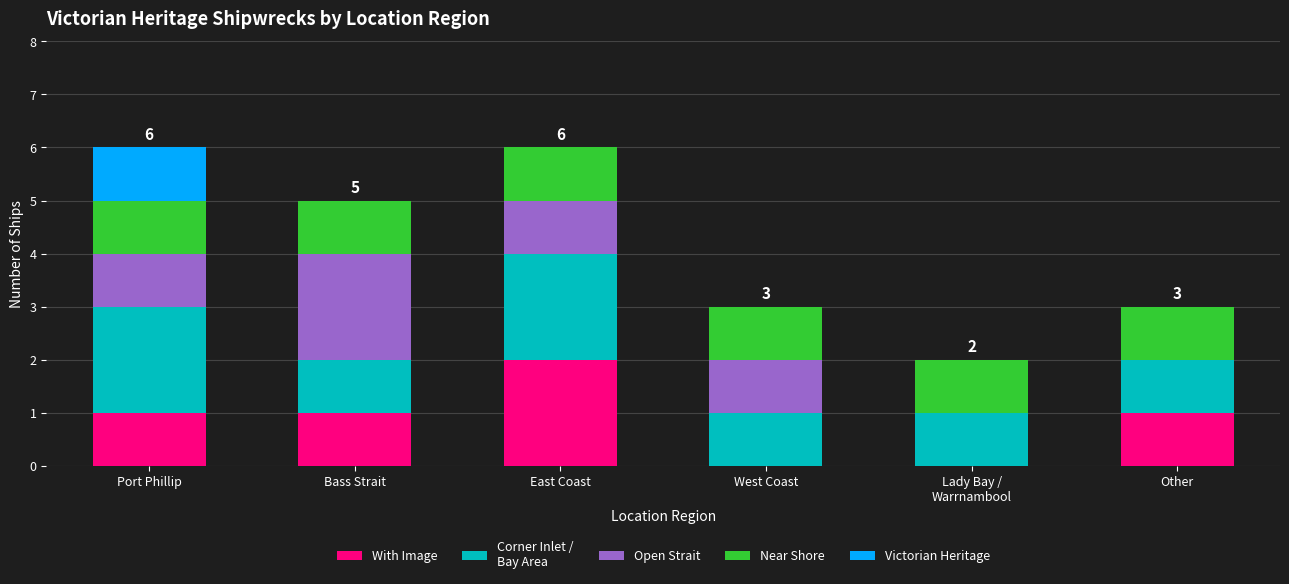

What is the total value across all series at Bass Strait?

5